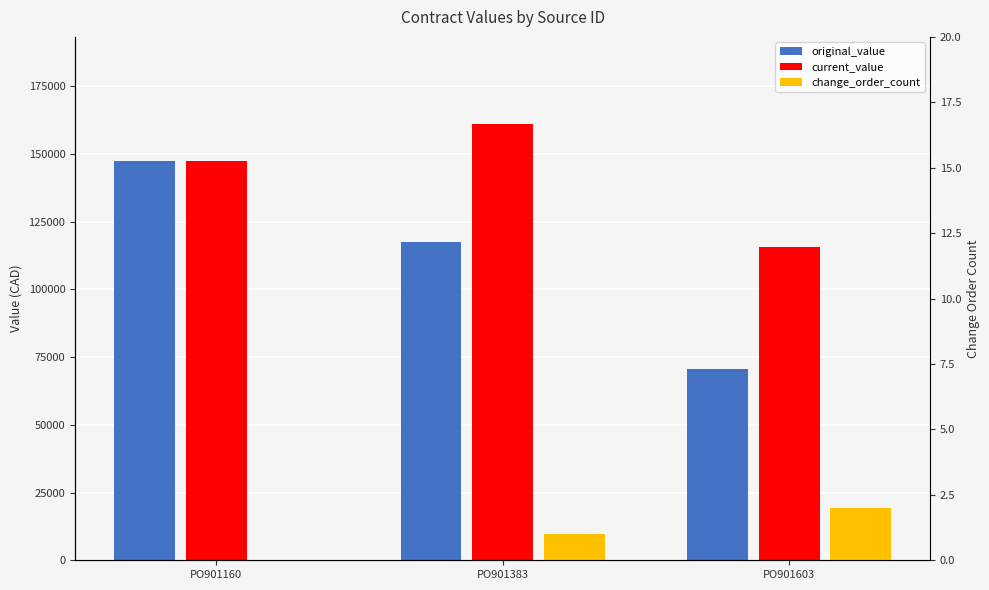

What is the value of the current_value bar at the 1st from the left?

147397.0